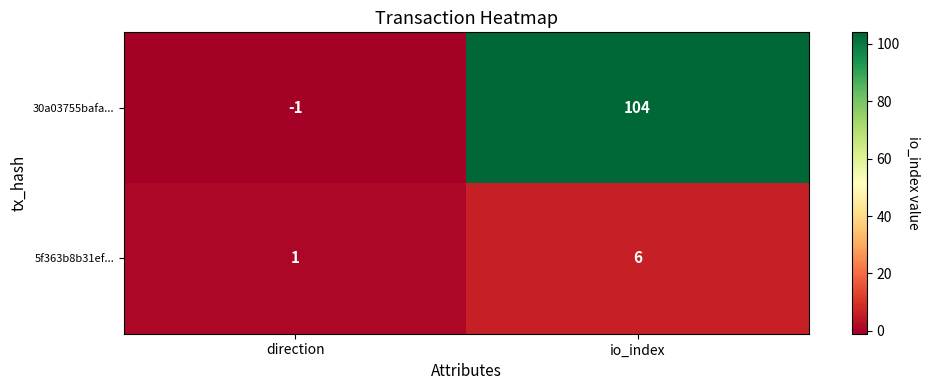

Between direction and io_index, which series saw the biggest shift?

30a03755bafa...